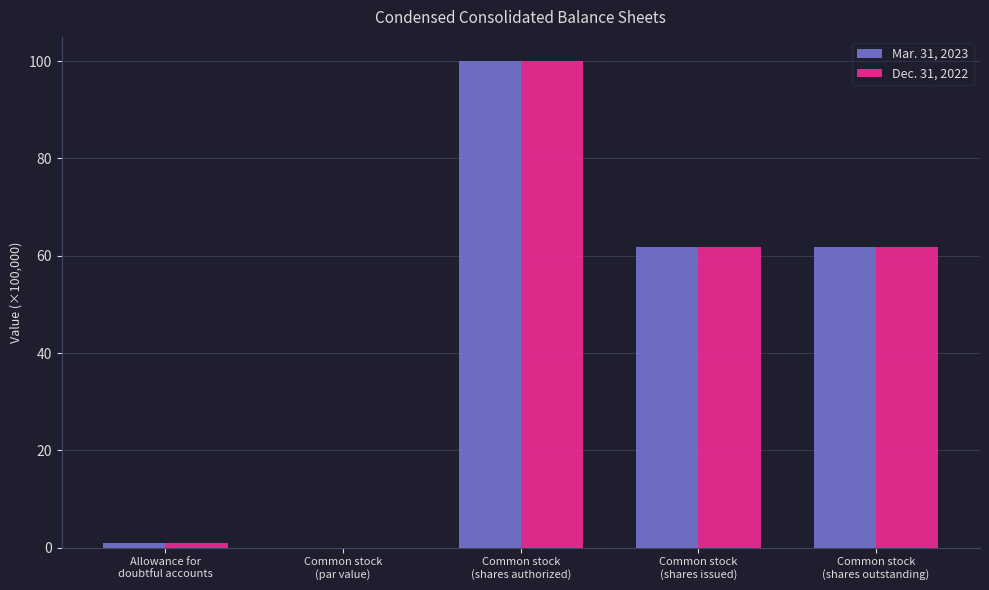

What are all the series names shown in the legend?

Mar. 31, 2023, Dec. 31, 2022